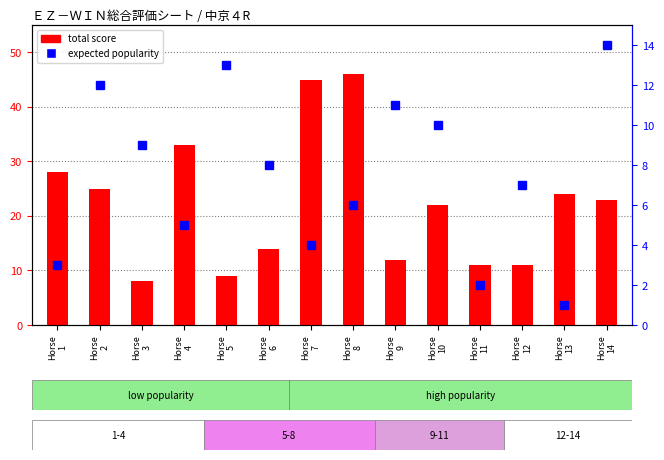

What is the value of the expected popularity bar at the 13th from the left?

1